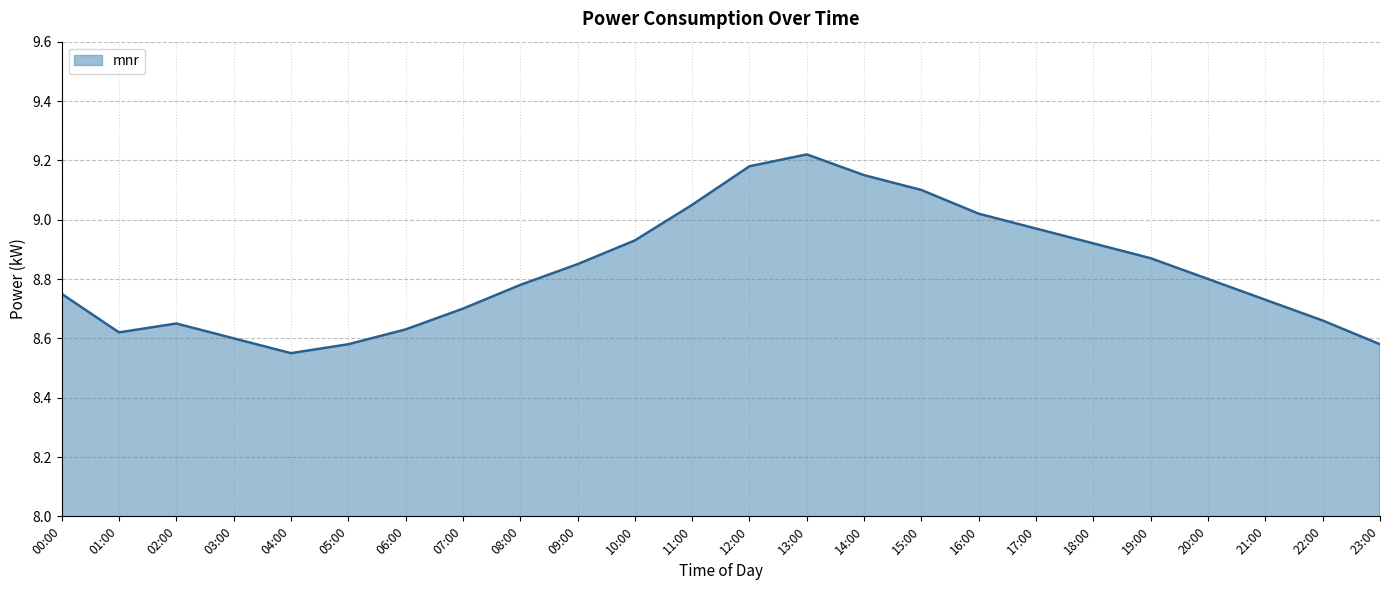

What position from the left is 23:00?

24